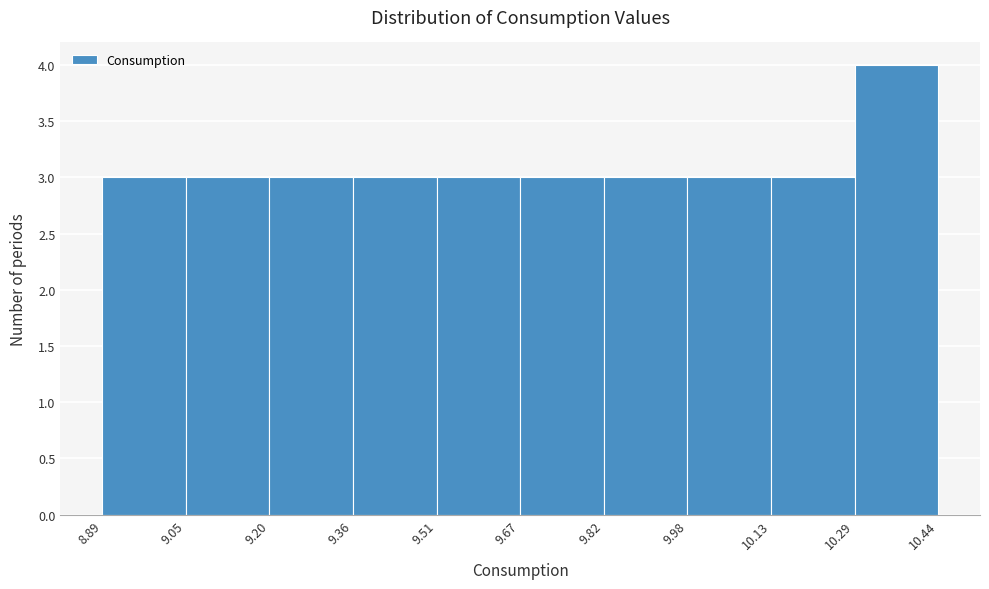

What is the height of the bar covering 9.36 to 9.51 on the x-axis? The values are not printed on the chart, so give them approximately, as read against the axis.

3